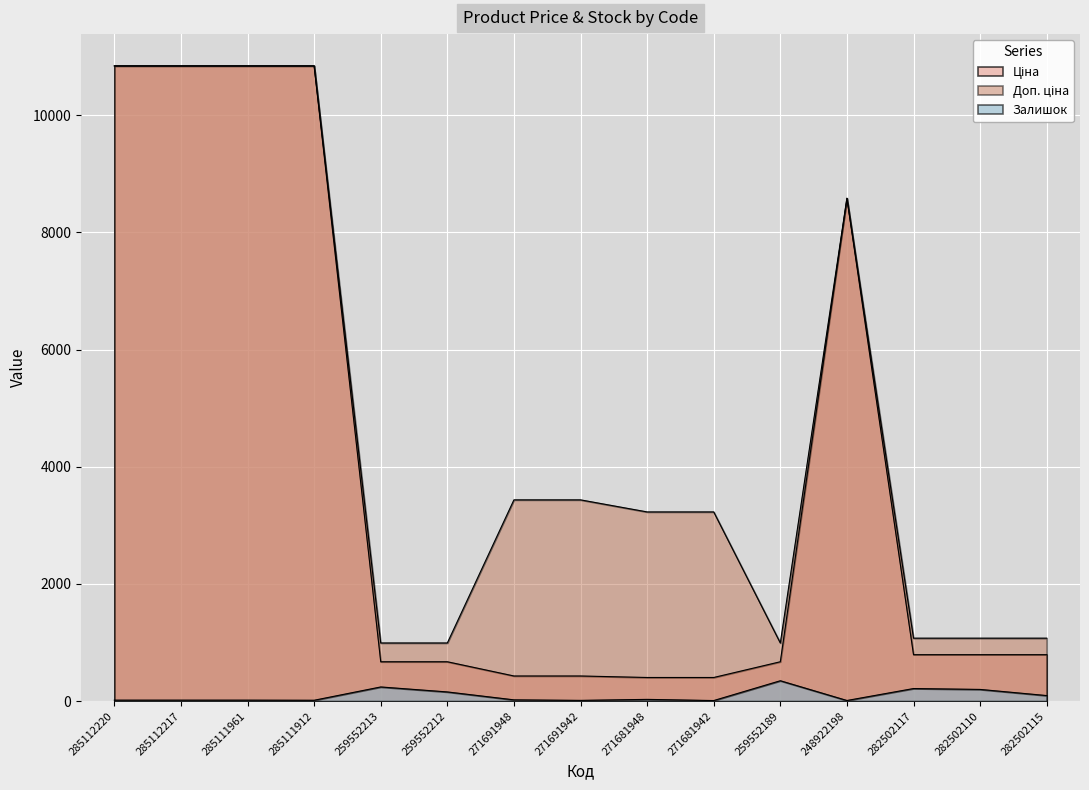

Which category has the highest value across all series?

285112220